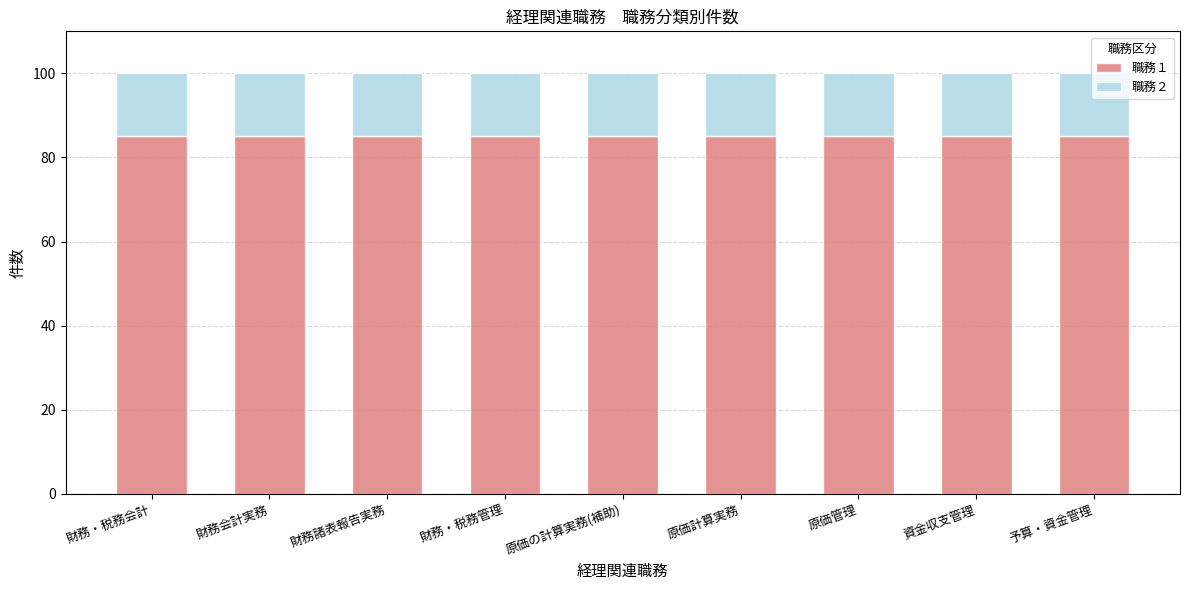

What is the sum of all 職務１ values?

765